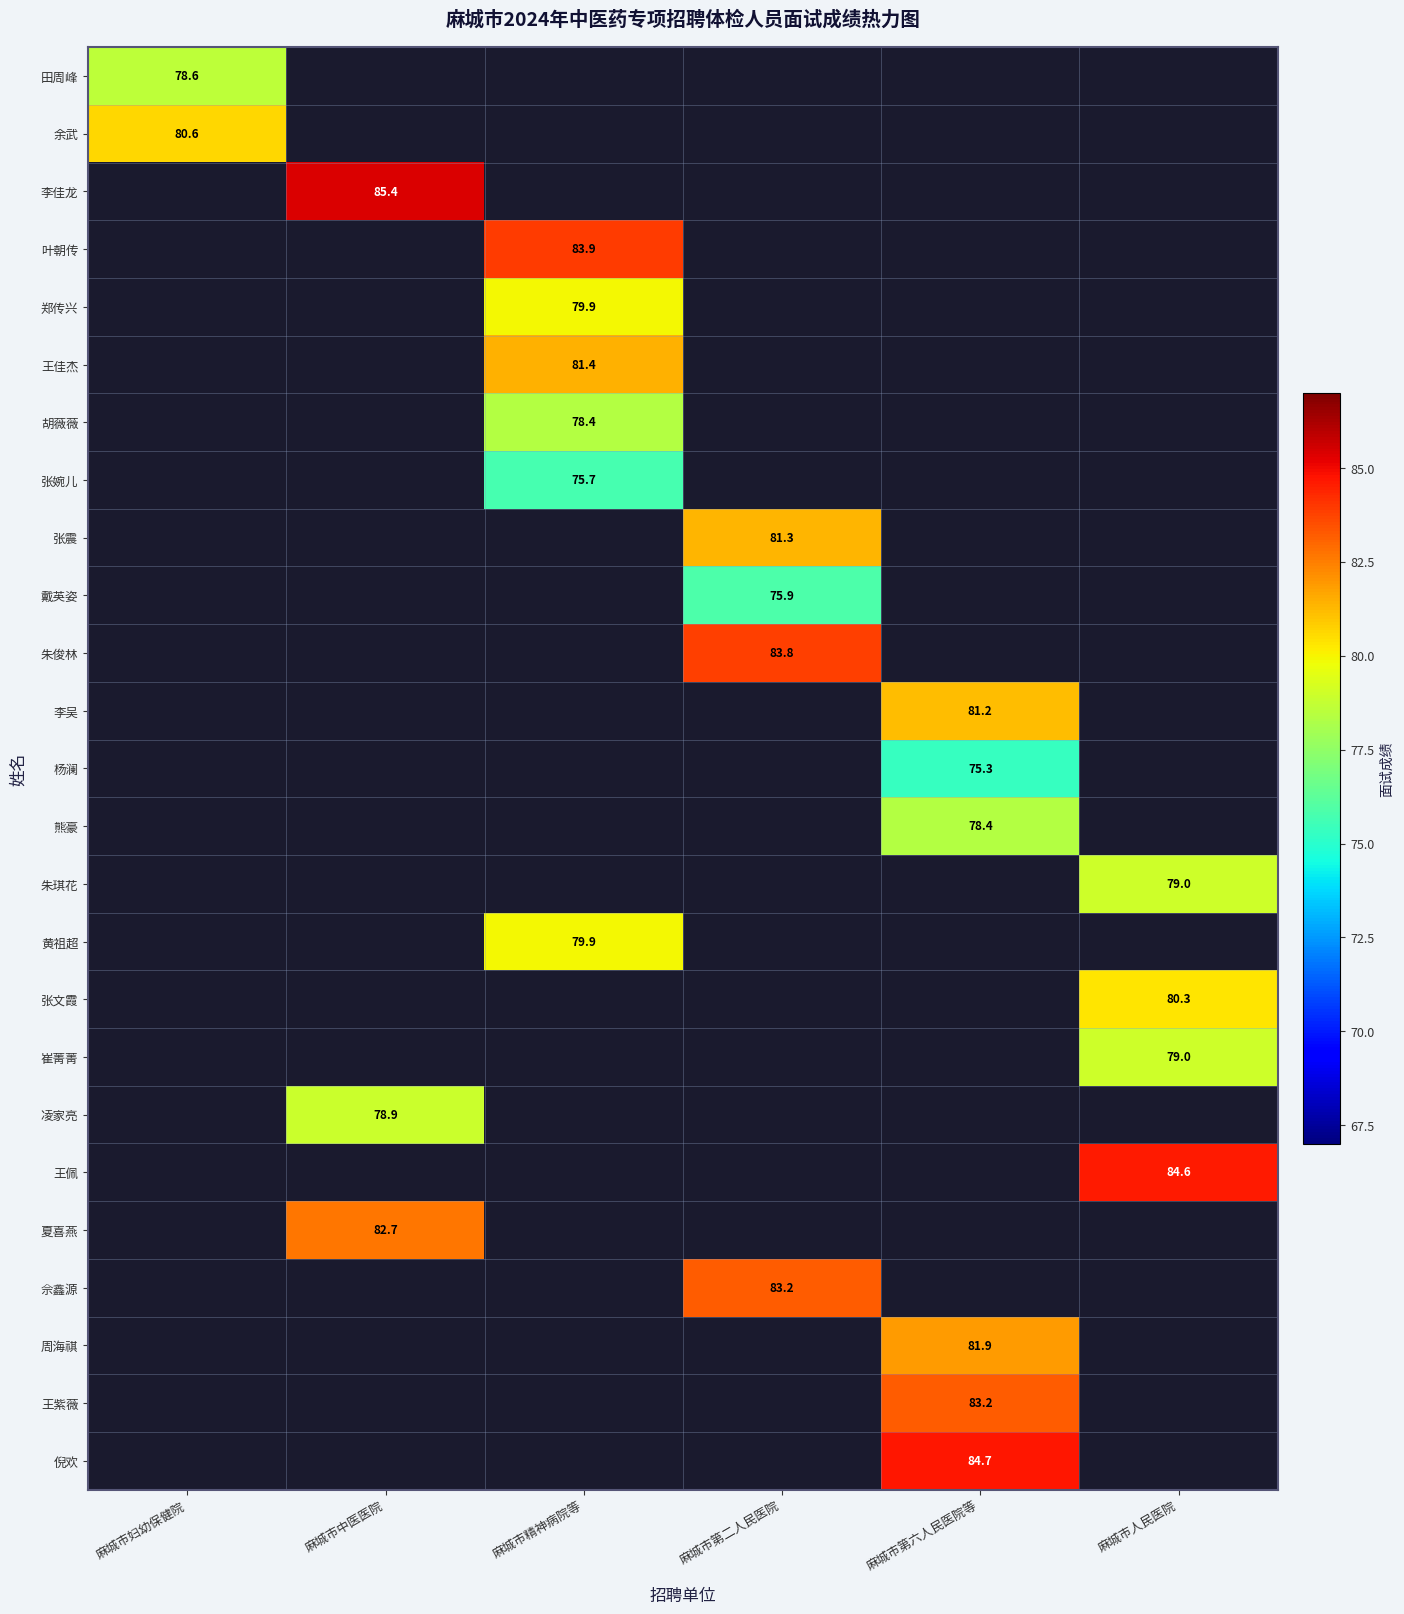

True or false: 张文霞 has a value of 137.9 at 麻城市人民医院.

False